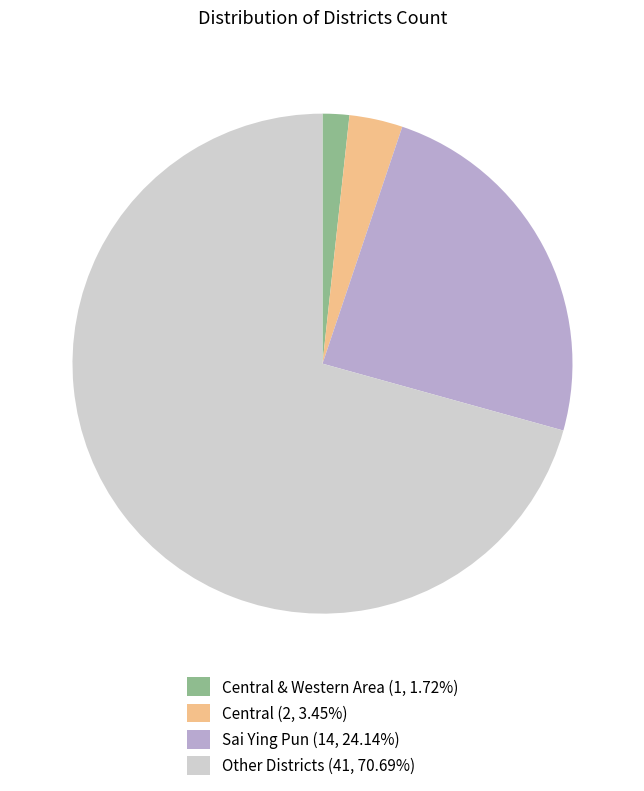

Does any single category account for the majority?

Yes